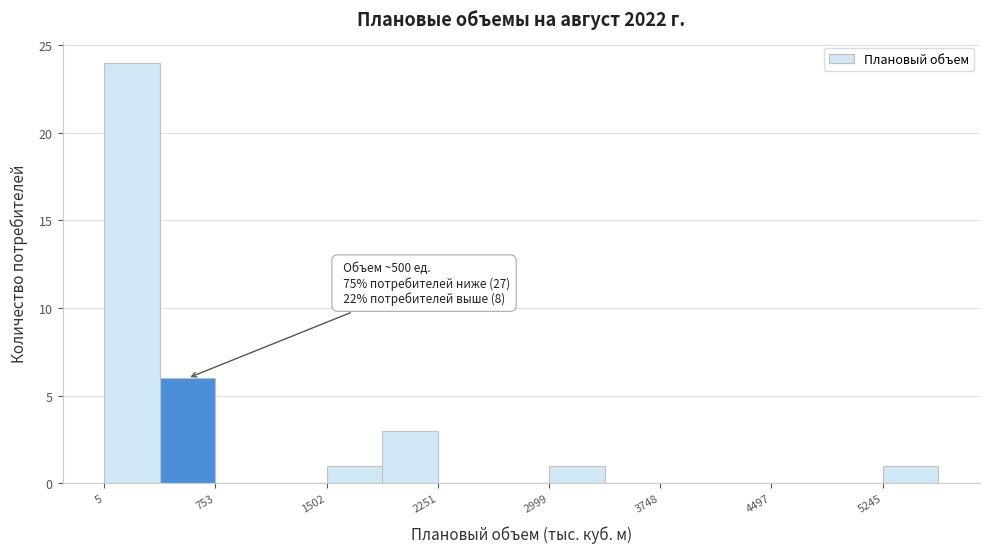

Read against the x-axis, roughly where is the centre of the tallest bar?

200